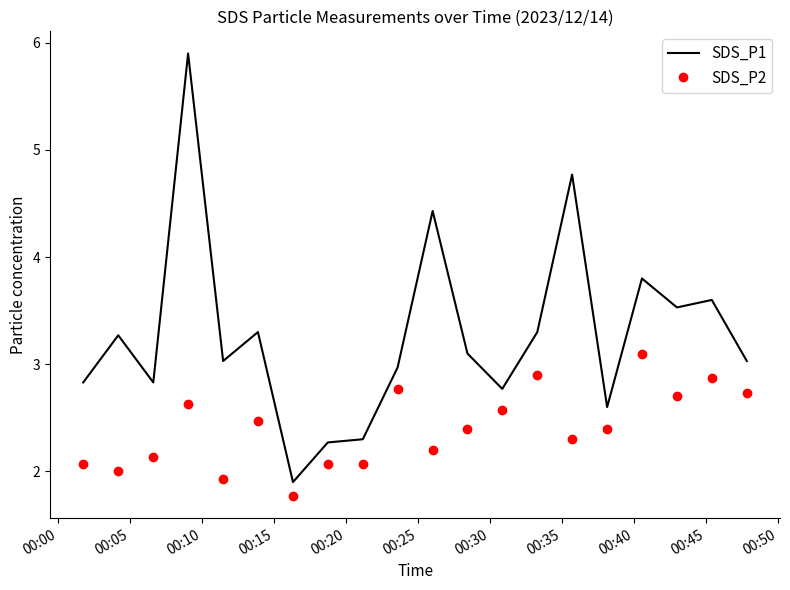

Rank the series by their maximum value, from lowest to highest.

SDS_P2, SDS_P1